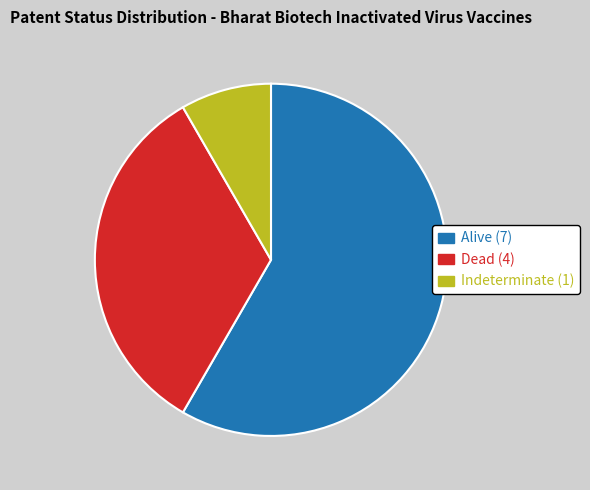

Rank the categories by value from lowest to highest.

Indeterminate, Dead, Alive